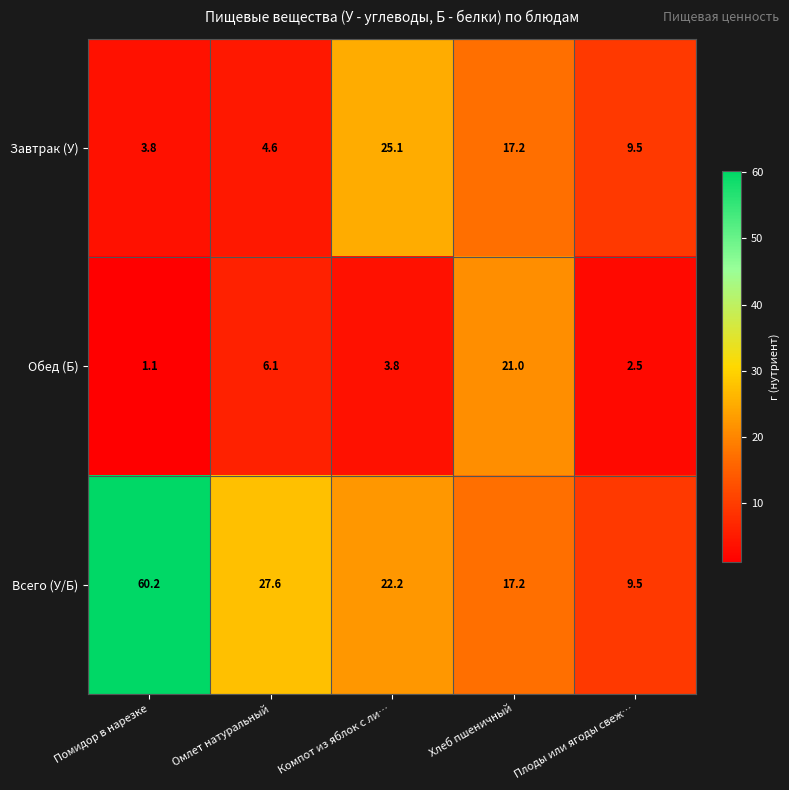

List the series in order of their peak value, highest first.

Всего (У/Б), Завтрак (У), Обед (Б)